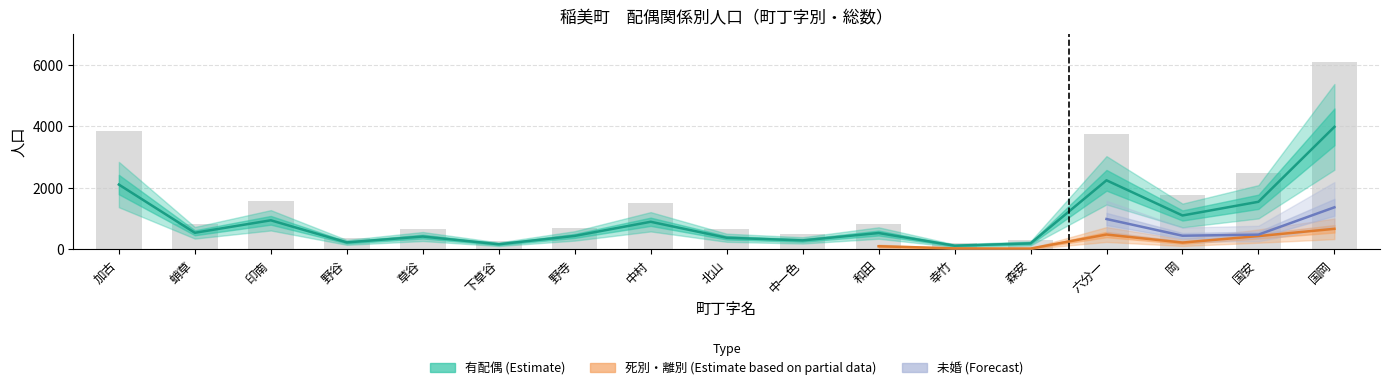

Read the 有配偶 value at 国岡, to the nearest 50.

4000